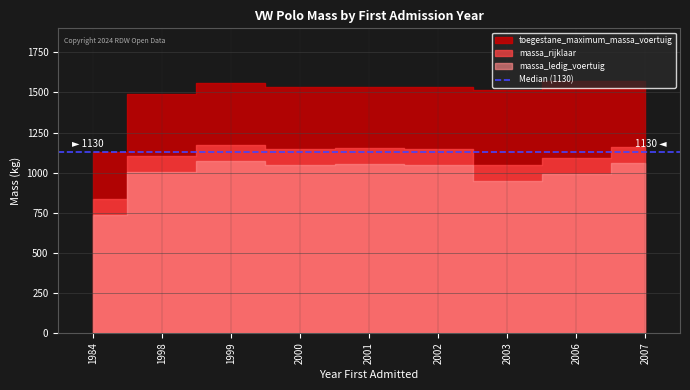

Is it true that massa_ledig_voertuig equals 736 at 1984?

True